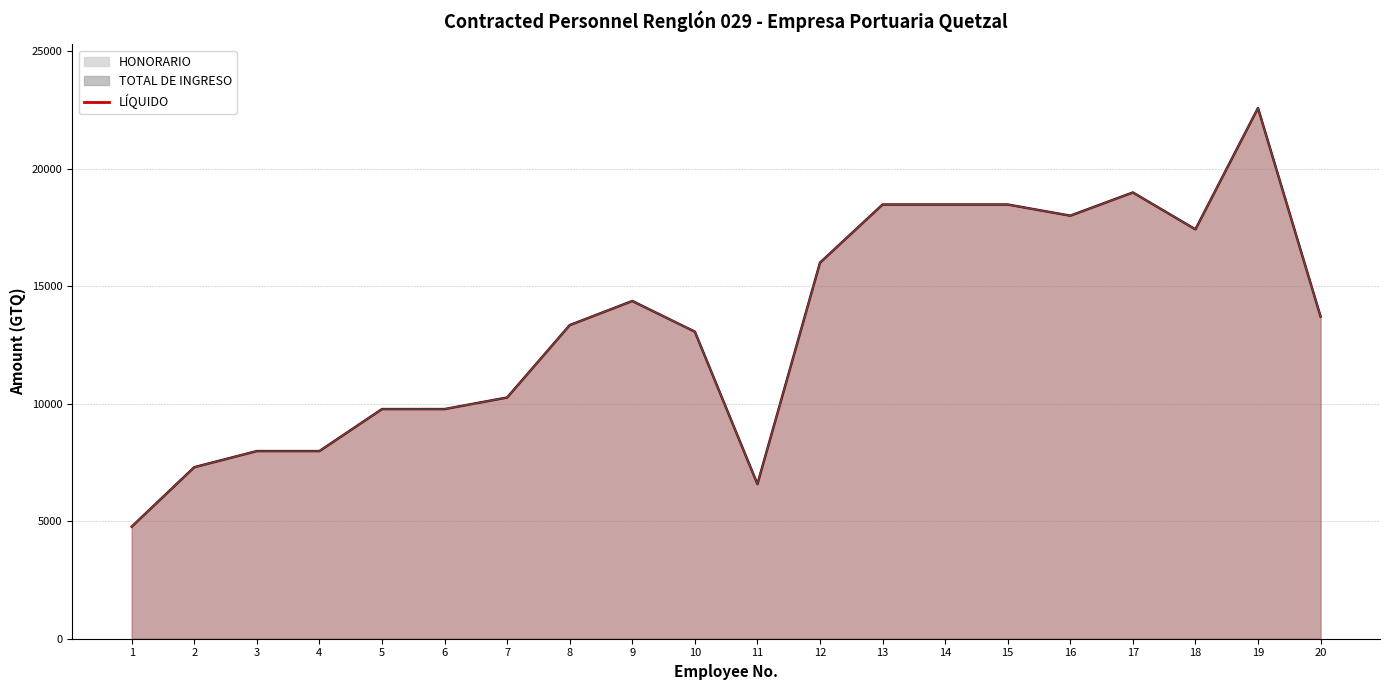

How many points are higher than both their immediate neighbors (excluding endpoints)?

3